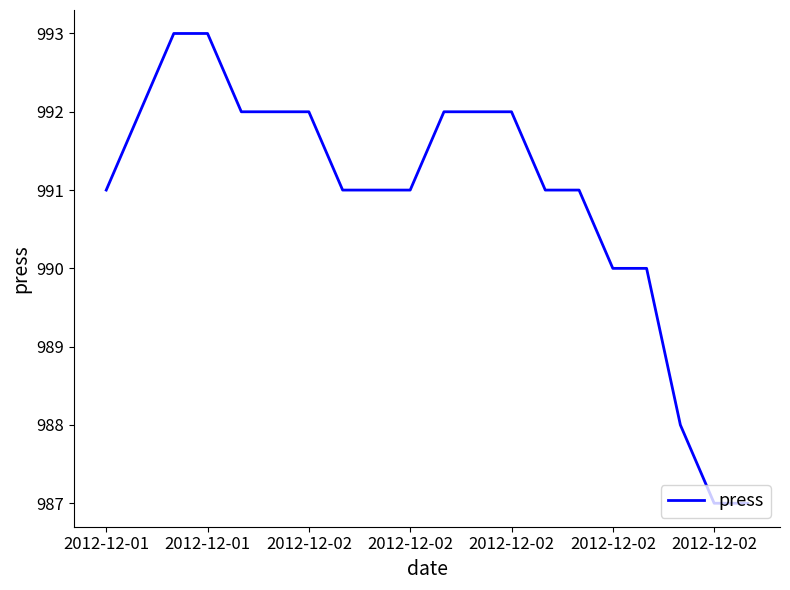

What is the minimum value shown in the chart?

987